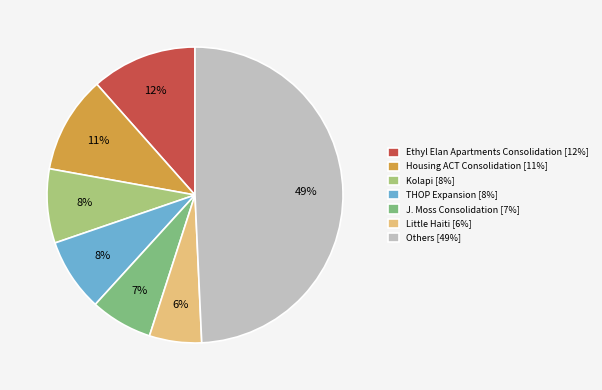

Which category has the smallest portion of the pie?

Little Haiti [6%]